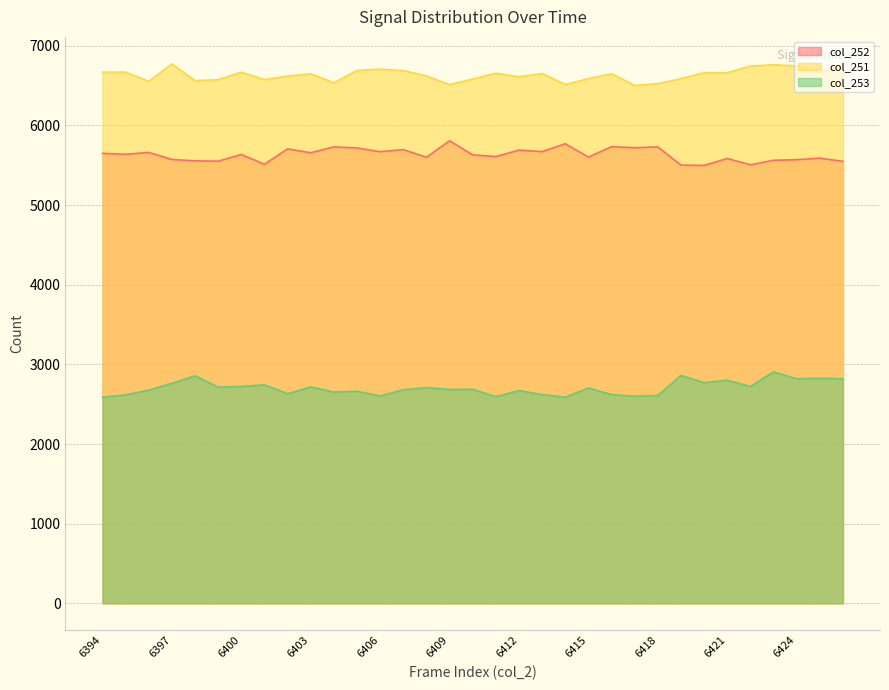

What is the value of the col_251 point at the 9th from the left?

6620